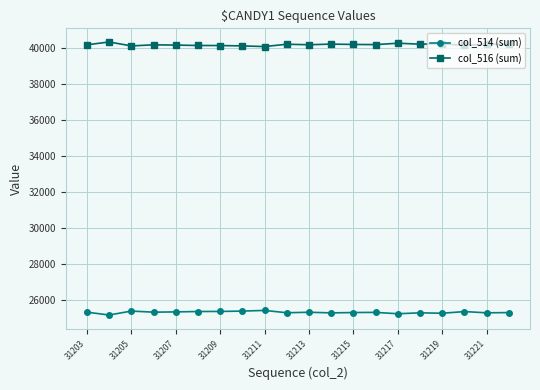

What is the average value of the col_514 (sum) series?

25331